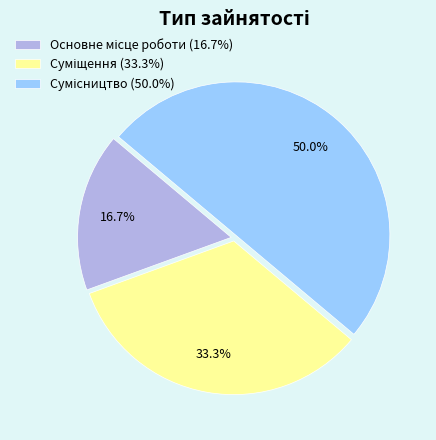

Count the number of slices in the pie.

3